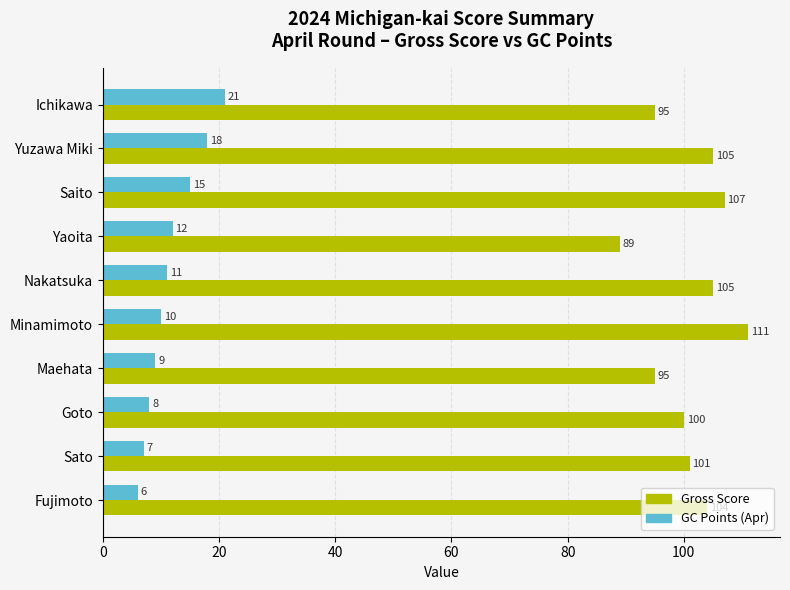

Rank the categories by GC Points (Apr) value from highest to lowest.

Ichikawa, Yuzawa Miki, Saito, Yaoita, Nakatsuka, Minamimoto, Maehata, Goto, Sato, Fujimoto